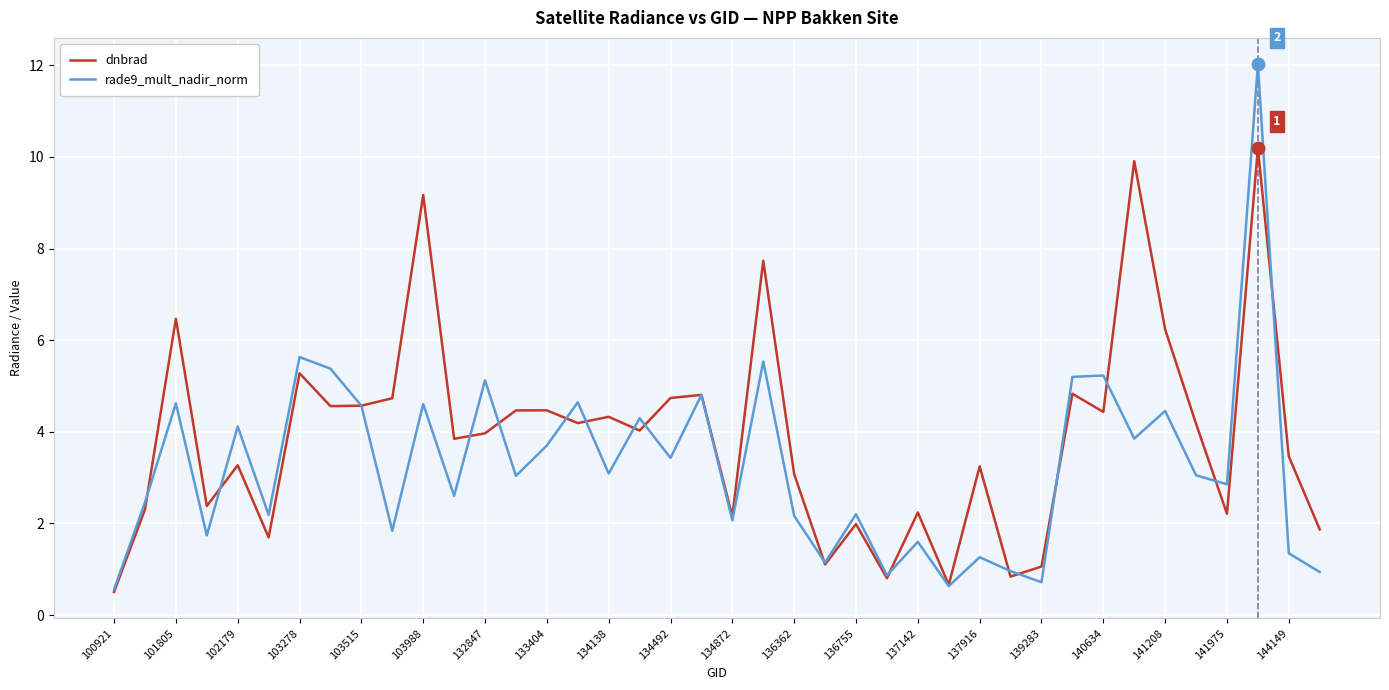

Which series has the largest total across all categories?

dnbrad